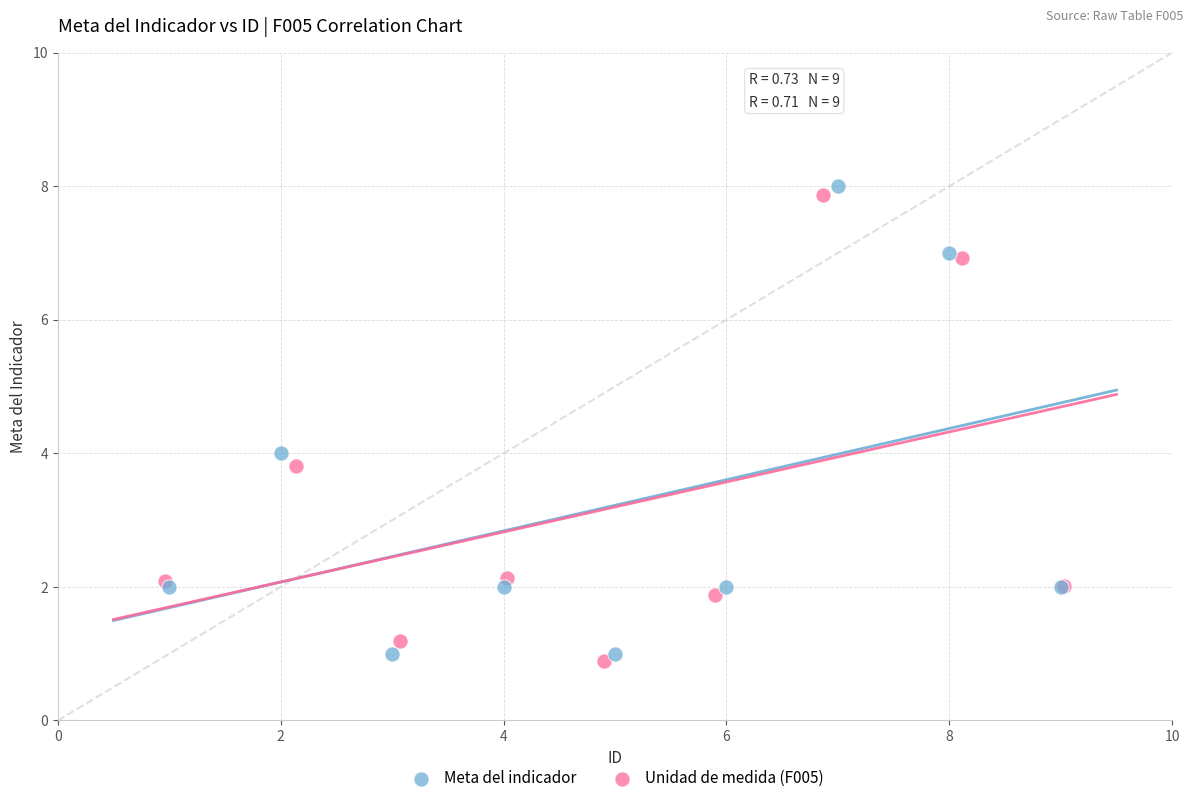

Which series has the largest Y range (max minus min)?

Meta del indicador